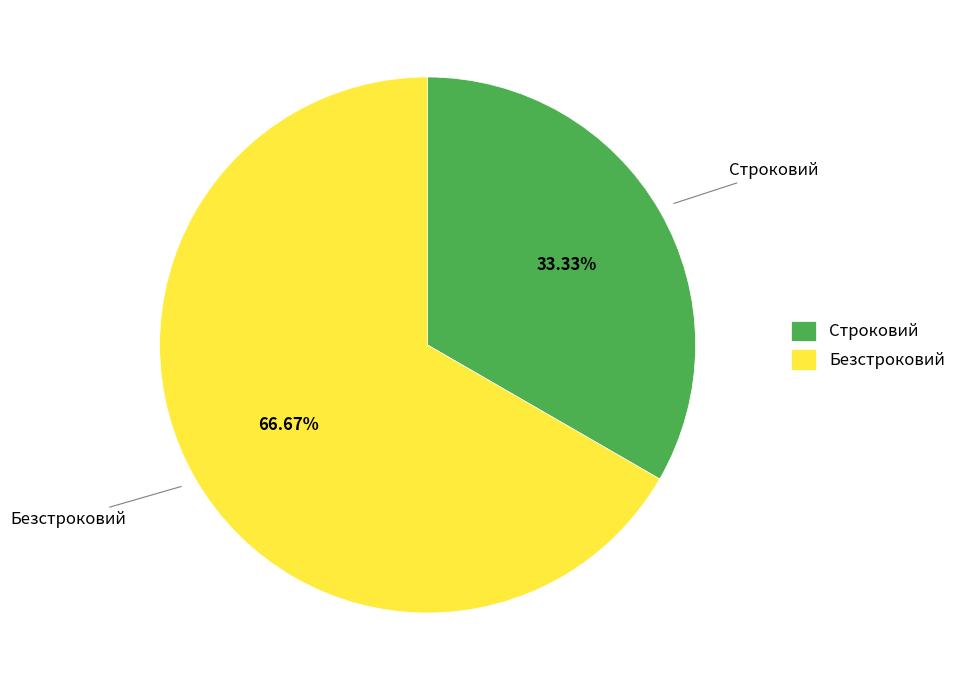

Is the sum of Строковий and Безстроковий greater than half?

Yes